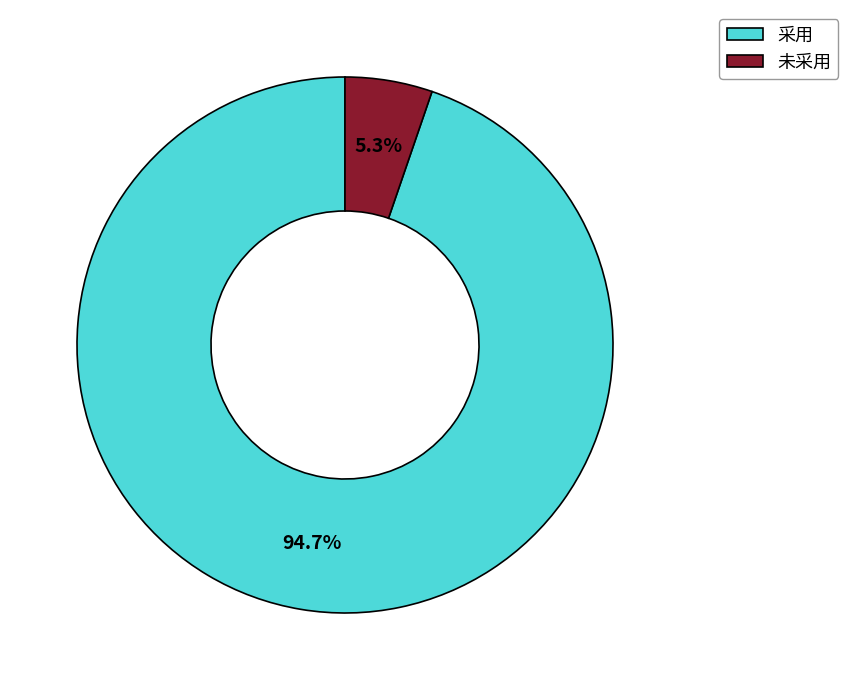

Rank the categories by value from lowest to highest.

未采用, 采用